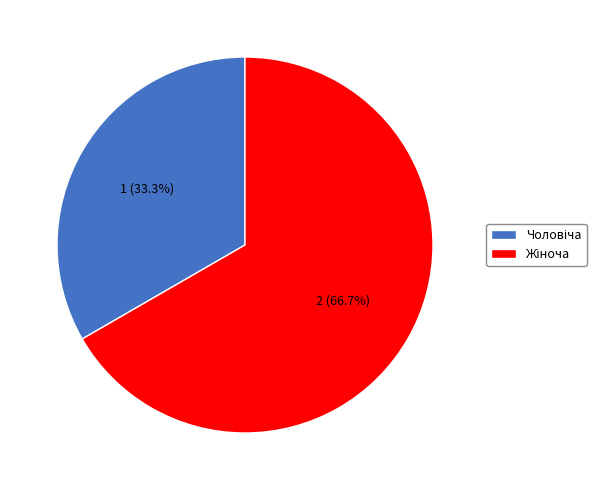

To the nearest percent, what is the average slice percentage?

50%